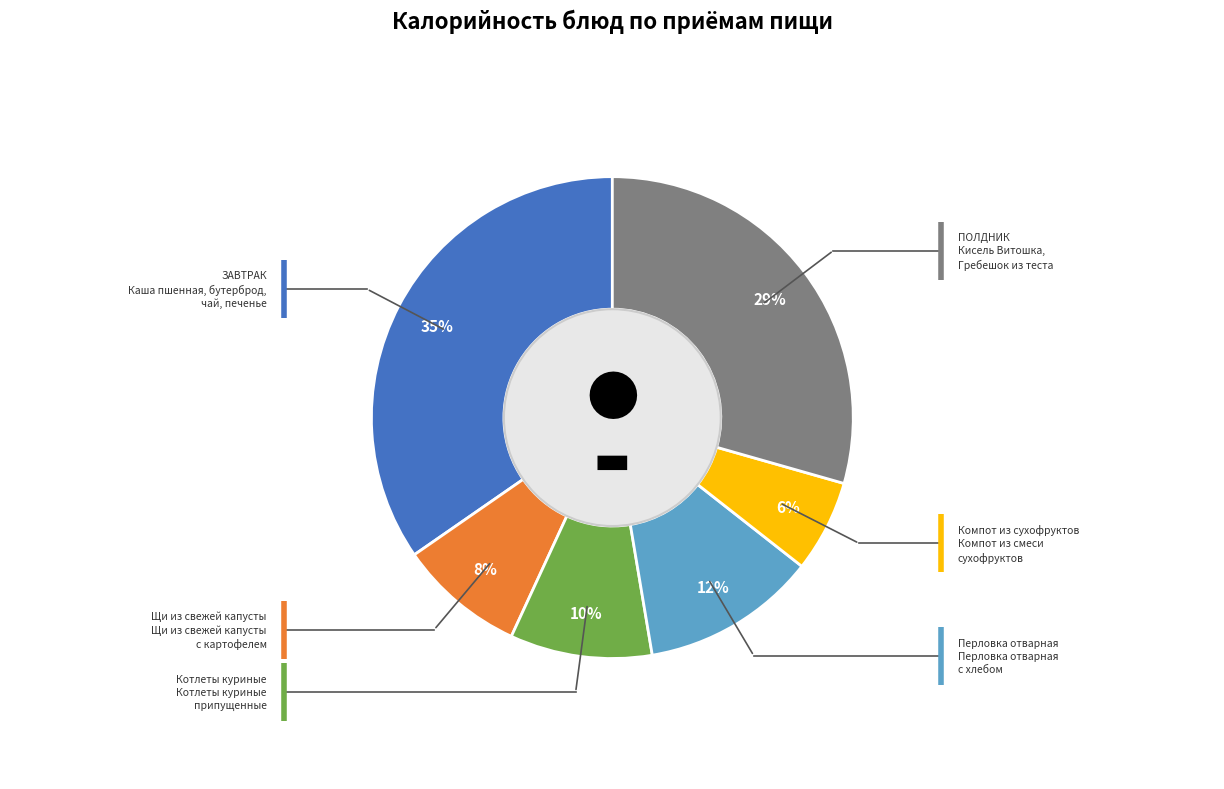

How many slices are in this pie chart?

6